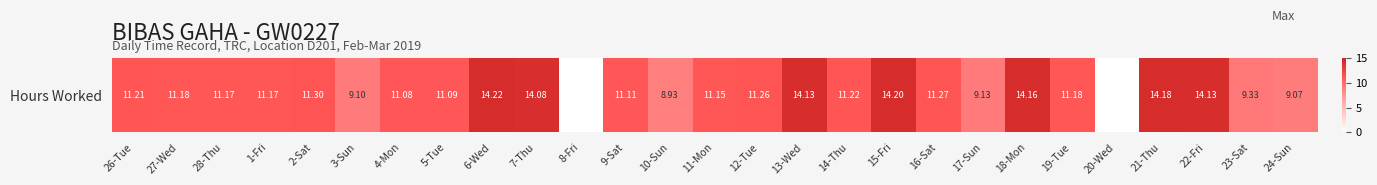

How many series are shown in this chart?

1